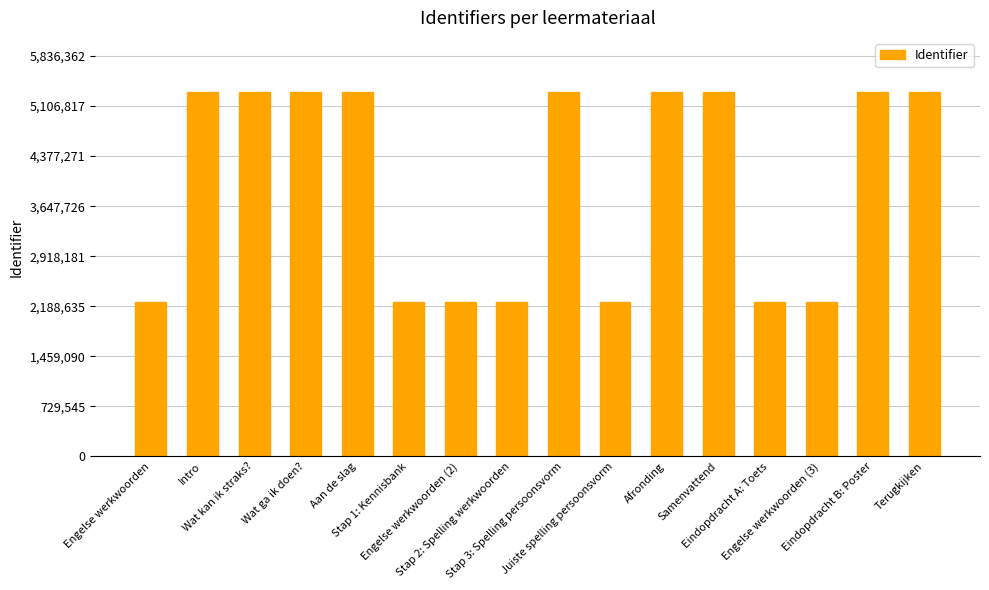

What is the minimum value shown in the chart?

2256296